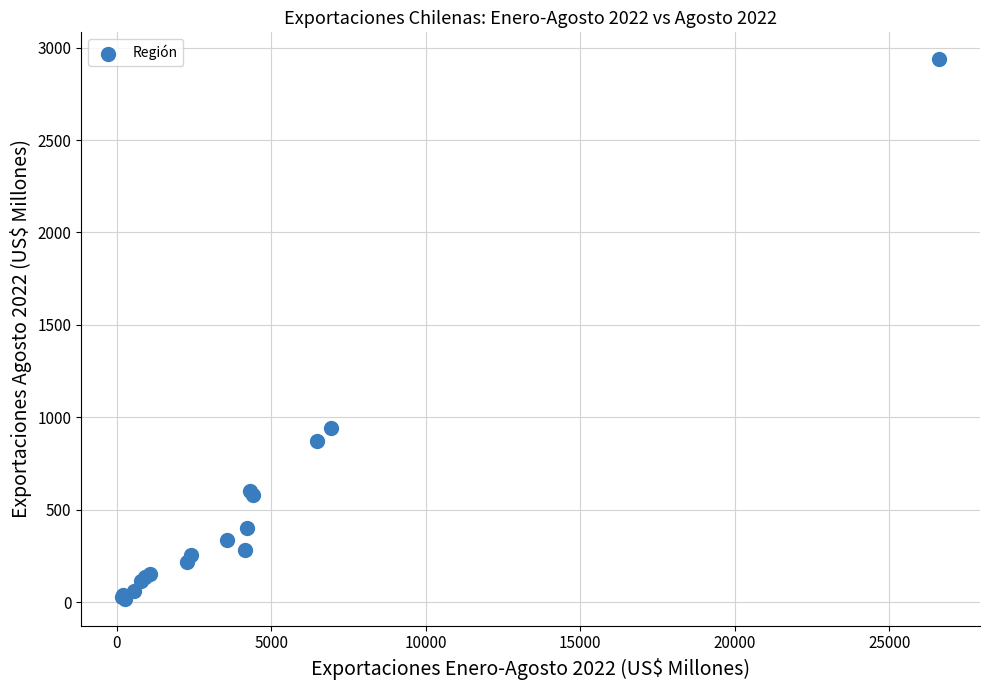

What Y value in the scatter plot is closest to 1477?

943.1